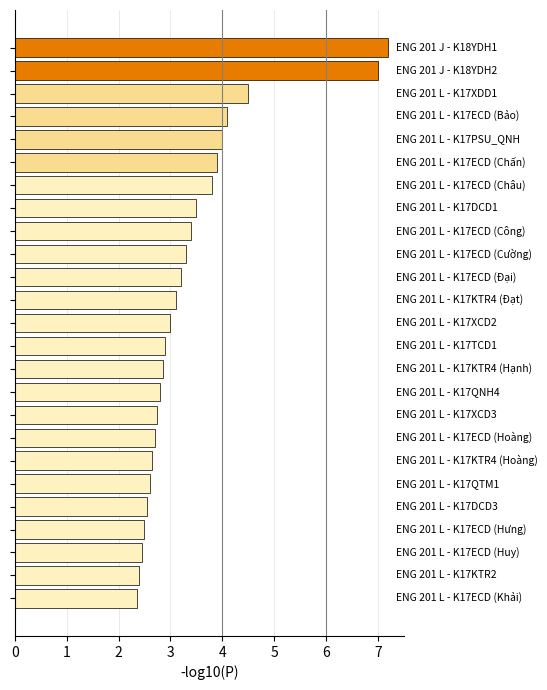

What is the value of the 4th bar from the top?

4.1